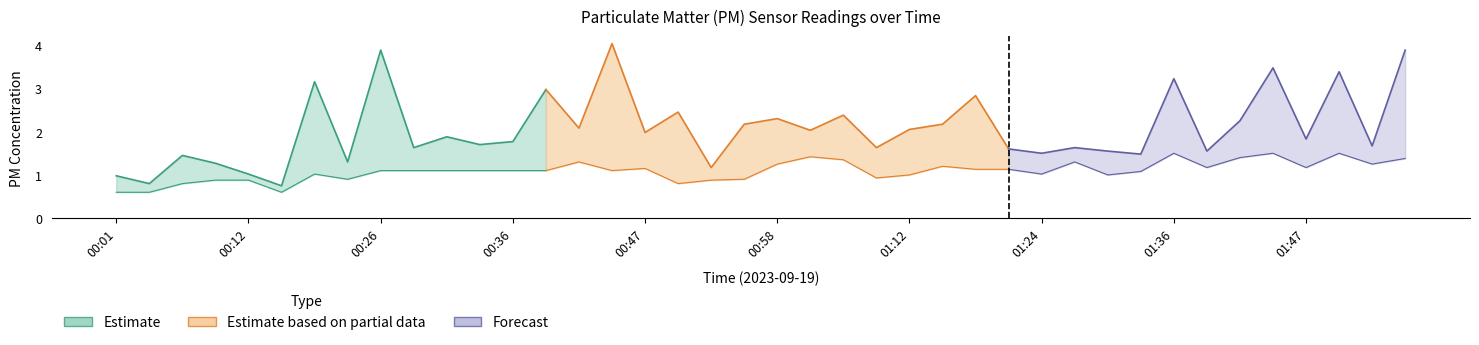

True or false: P1 and P2 intersect in this chart.

False